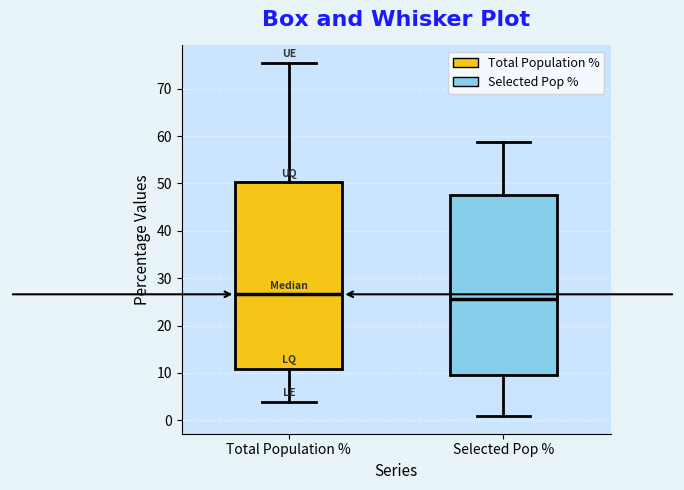

Reading left to right, transcribe this box plot: for each box, give where its median line is, the range the box spans, and where its two whiskers end, as read against the y-axis. The values are not printed on the chart, so give them approximately, as read against the axis.

Total Population %: median 27, box 11 to 50, whiskers 4 to 75
Selected Pop %: median 26, box 10 to 48, whiskers 1 to 59